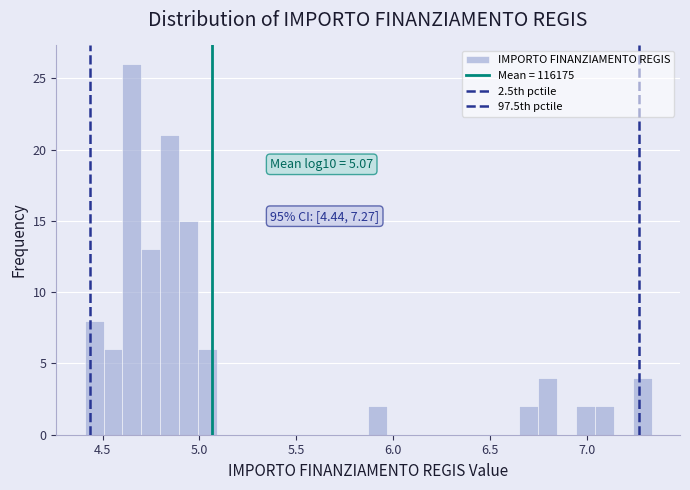

Read against the x-axis, roughly where is the centre of the tallest bar?

4.65